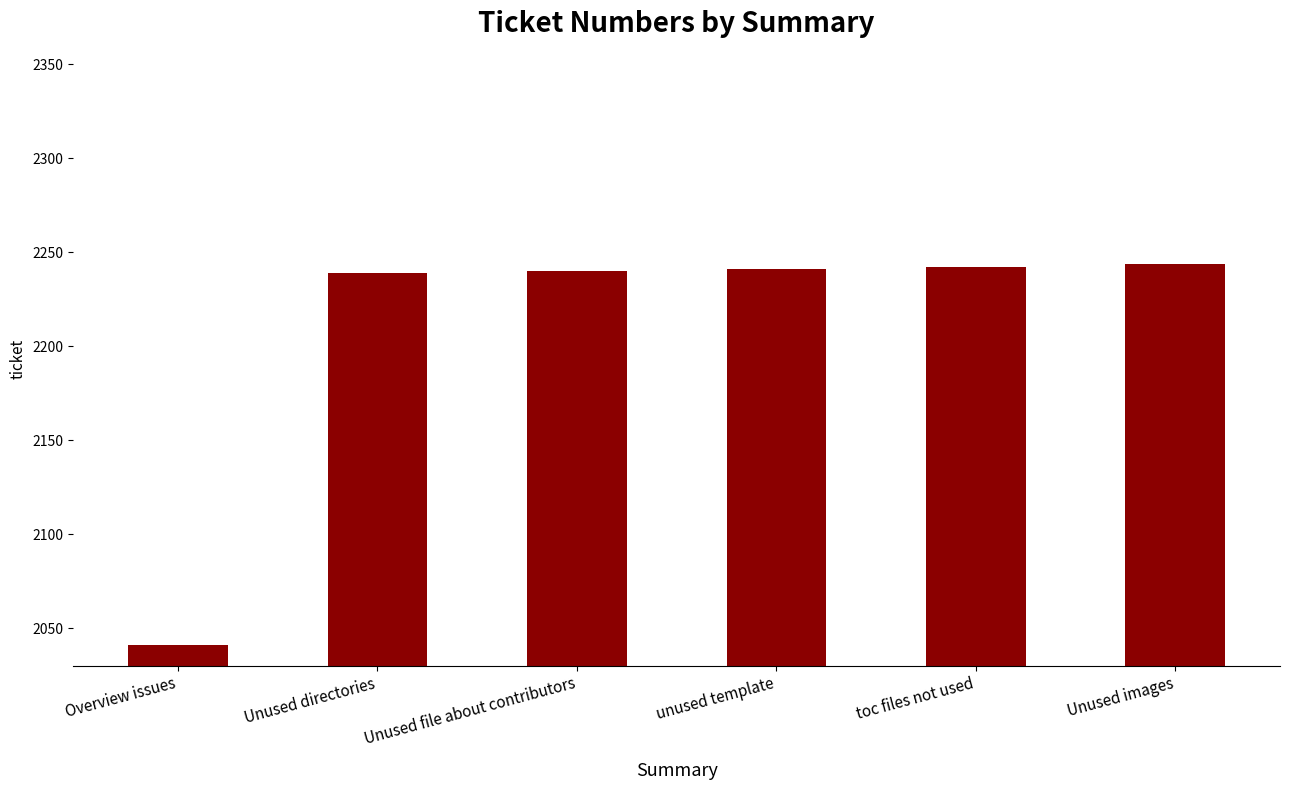

What is the change in value from Unused directories to Unused images?

+5